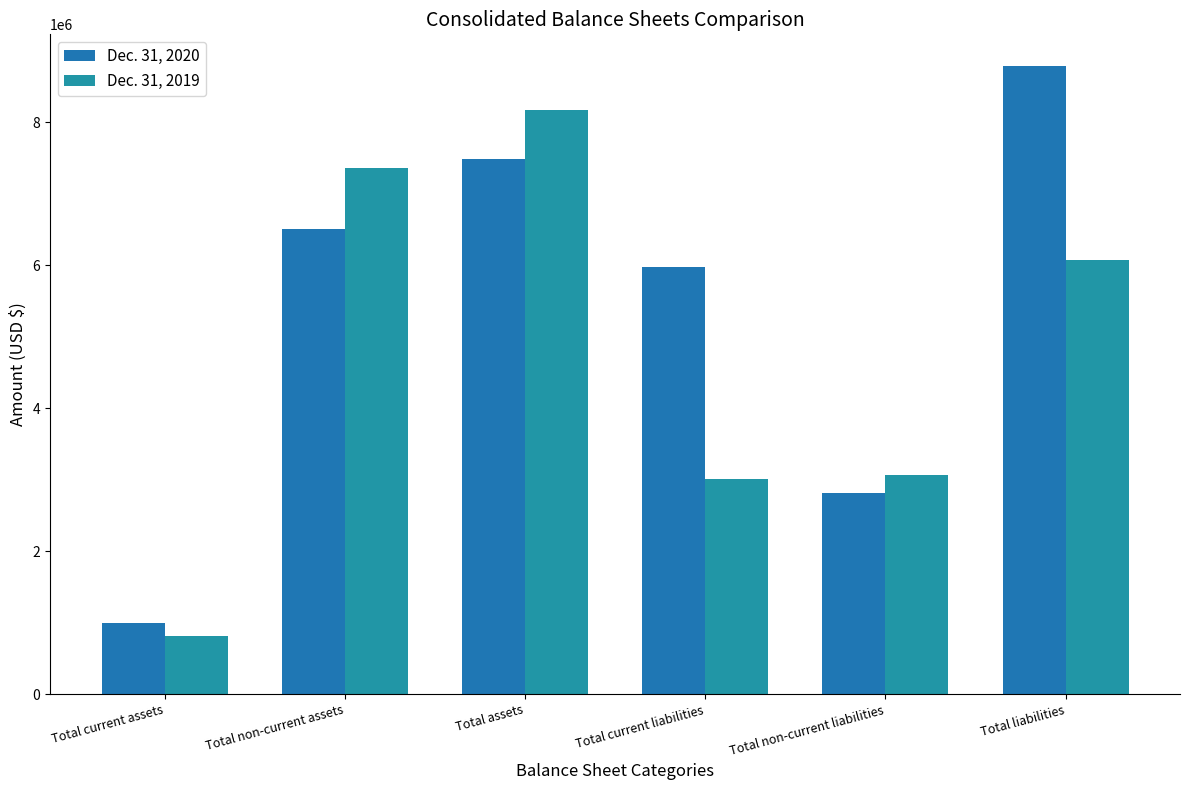

How many bars are there in total?

12